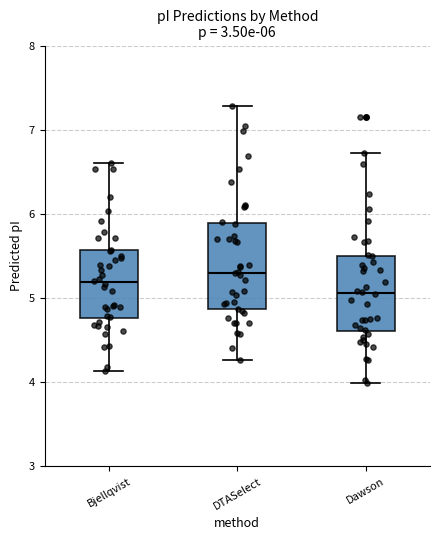

Comparing the boxes themselves (not the whiskers), which one is the tallest?

DTASelect